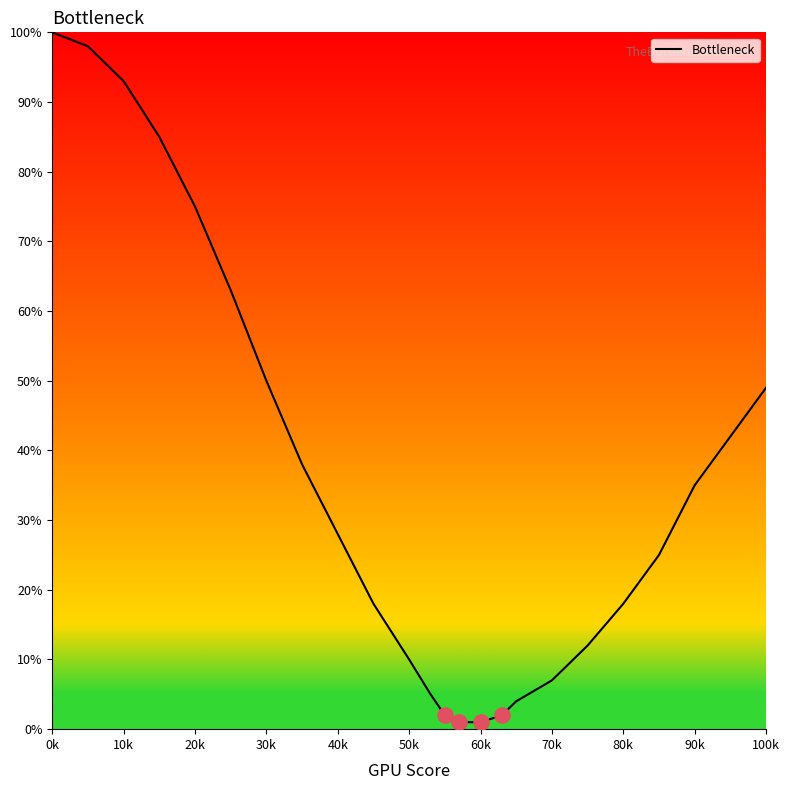

What is the maximum value shown in the chart?

100